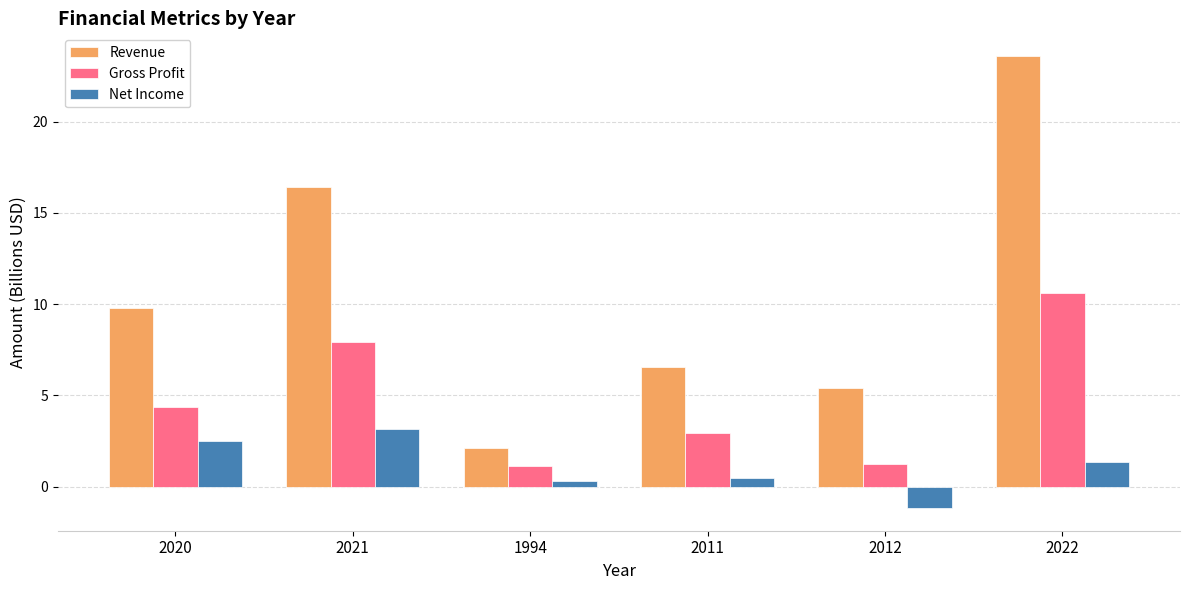

How many values in Net Income are below zero?

1